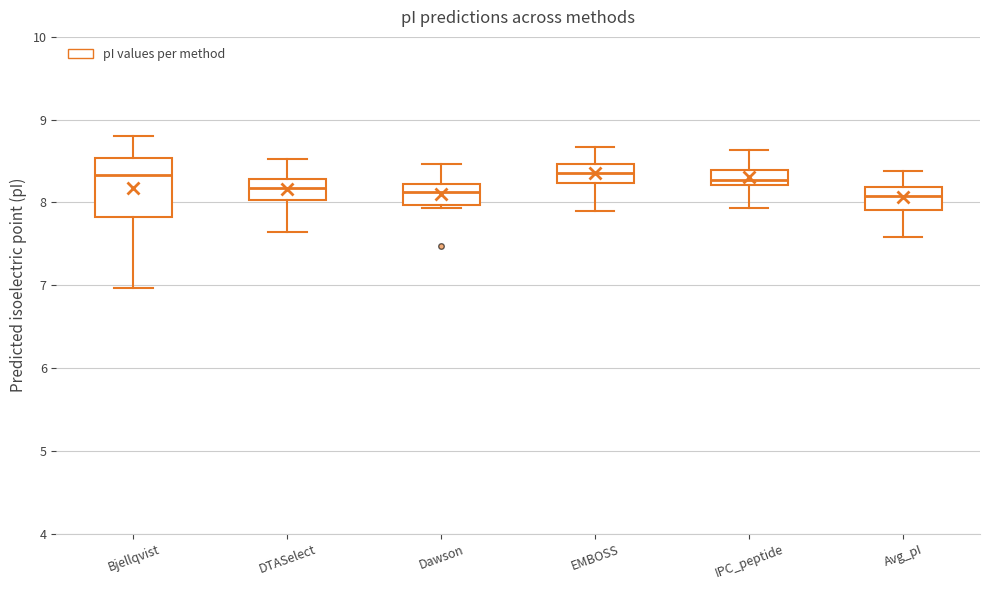

Reading left to right, transcribe this box plot: for each box, give where its median line is, the range the box spans, and where its two whiskers end, as read against the y-axis. The values are not printed on the chart, so give them approximately, as read against the axis.

Bjellqvist: median 8.3, box 7.8 to 8.5, whiskers 7.0 to 8.8
DTASelect: median 8.2, box 8.0 to 8.3, whiskers 7.6 to 8.5
Dawson: median 8.1, box 8.0 to 8.2, whiskers 7.9 to 8.5
EMBOSS: median 8.4, box 8.2 to 8.5, whiskers 7.9 to 8.7
IPC_peptide: median 8.3, box 8.2 to 8.4, whiskers 7.9 to 8.6
Avg_pI: median 8.1, box 7.9 to 8.2, whiskers 7.6 to 8.4